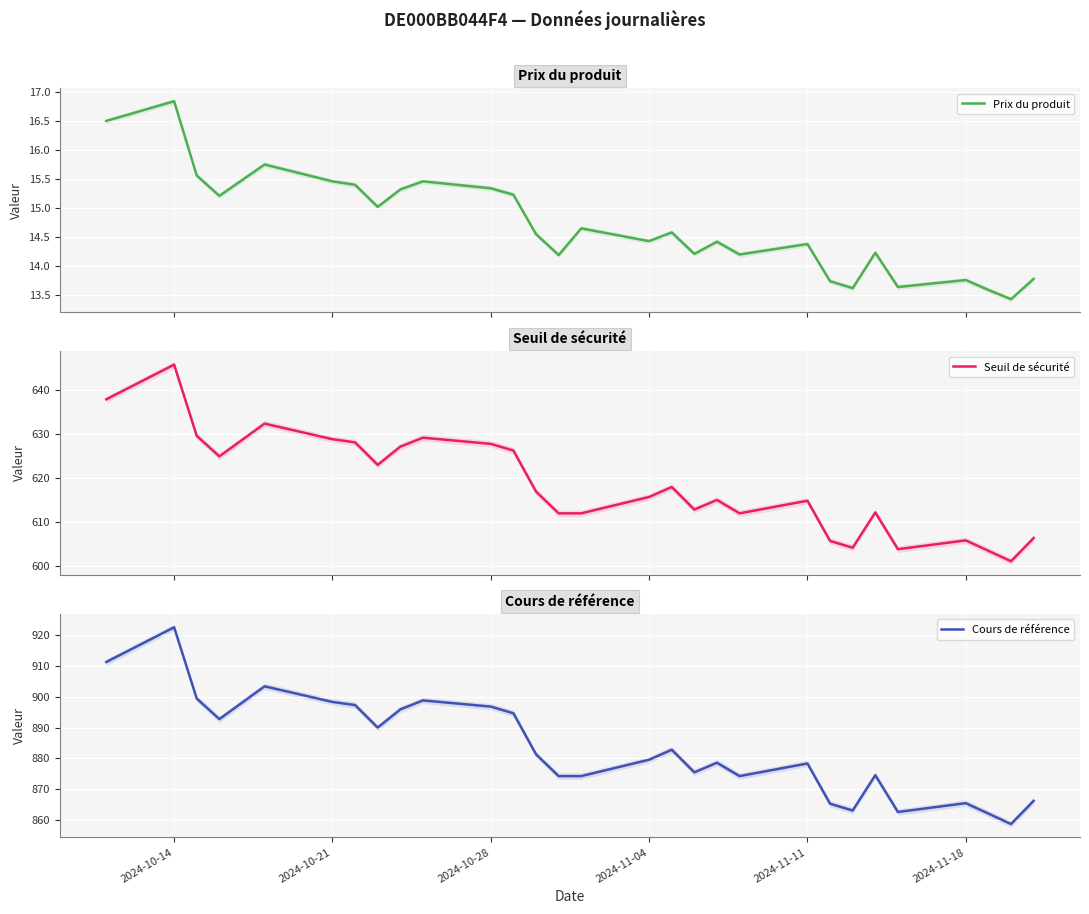

Rank the series by their maximum value, from lowest to highest.

Prix du produit, Seuil de sécurité, Cours de référence